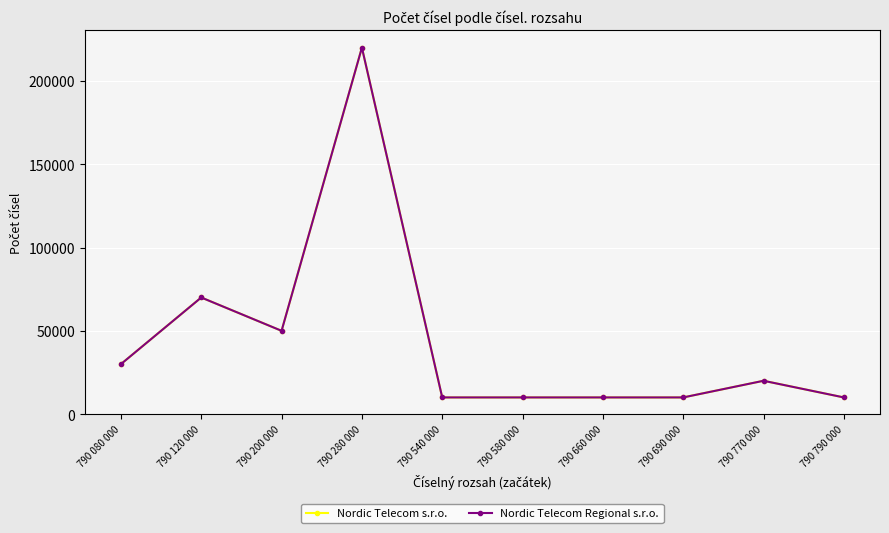

Which series changed the most between 790 120 000 and 790 770 000?

Nordic Telecom s.r.o.